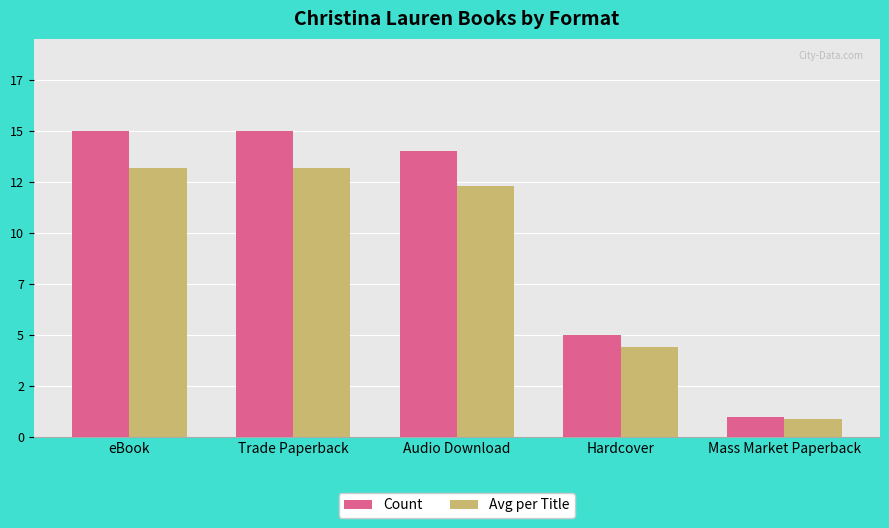

Is the value of Avg per Title at Audio Download greater than the value of Count at eBook?

No